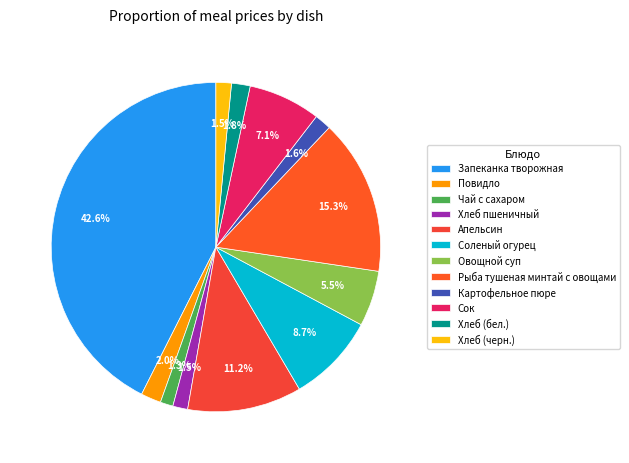

How many slices are in this pie chart?

12